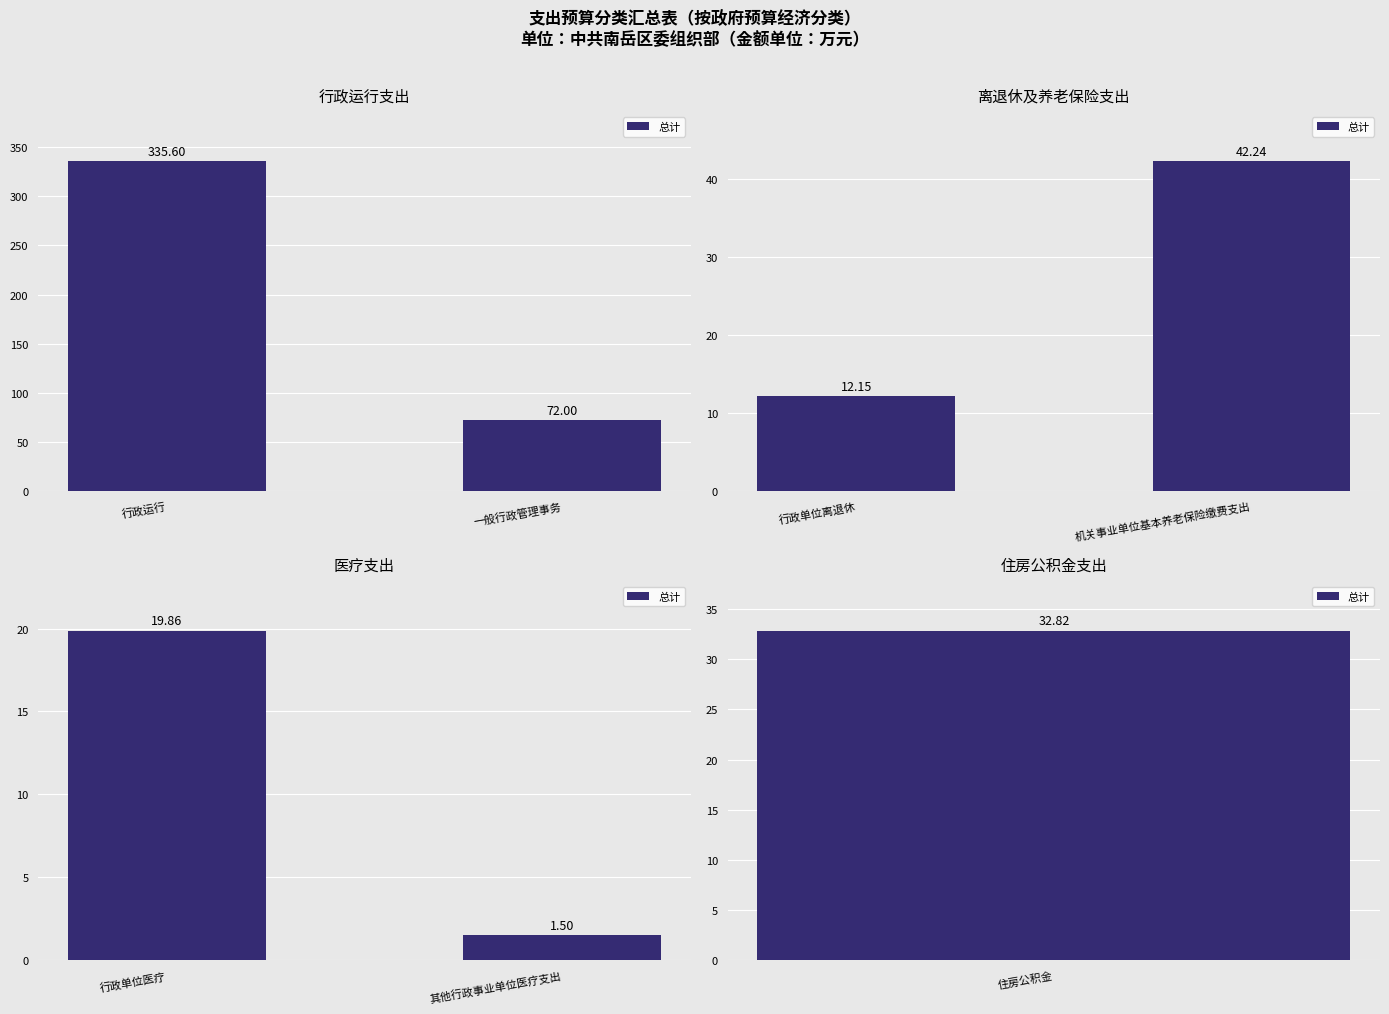

Between 其他行政事业单位医疗支出 and 行政单位医疗, which is larger?

行政单位医疗